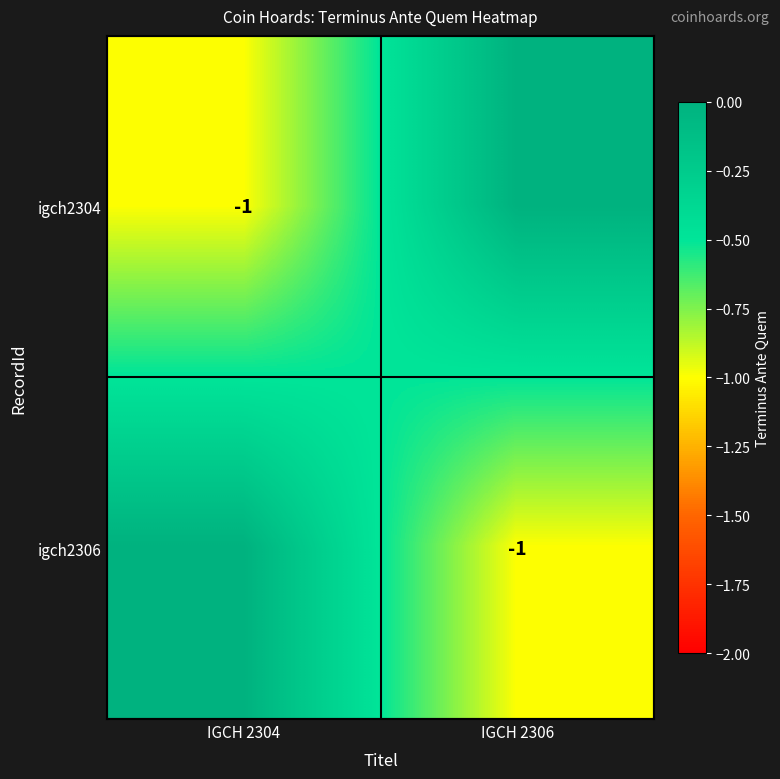

The igch2306 series shows -2 at IGCH 2306. True or false?

False